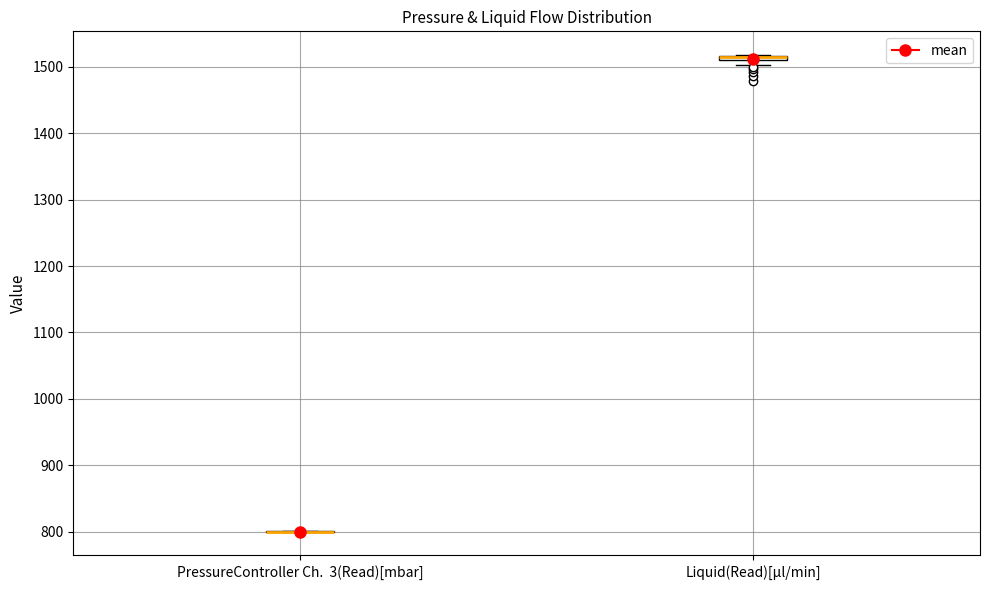

Where is the lower edge of the box for Liquid(Read)[µl/min] on the y-axis? The values are not printed on the chart, so give them approximately, as read against the axis.

1510